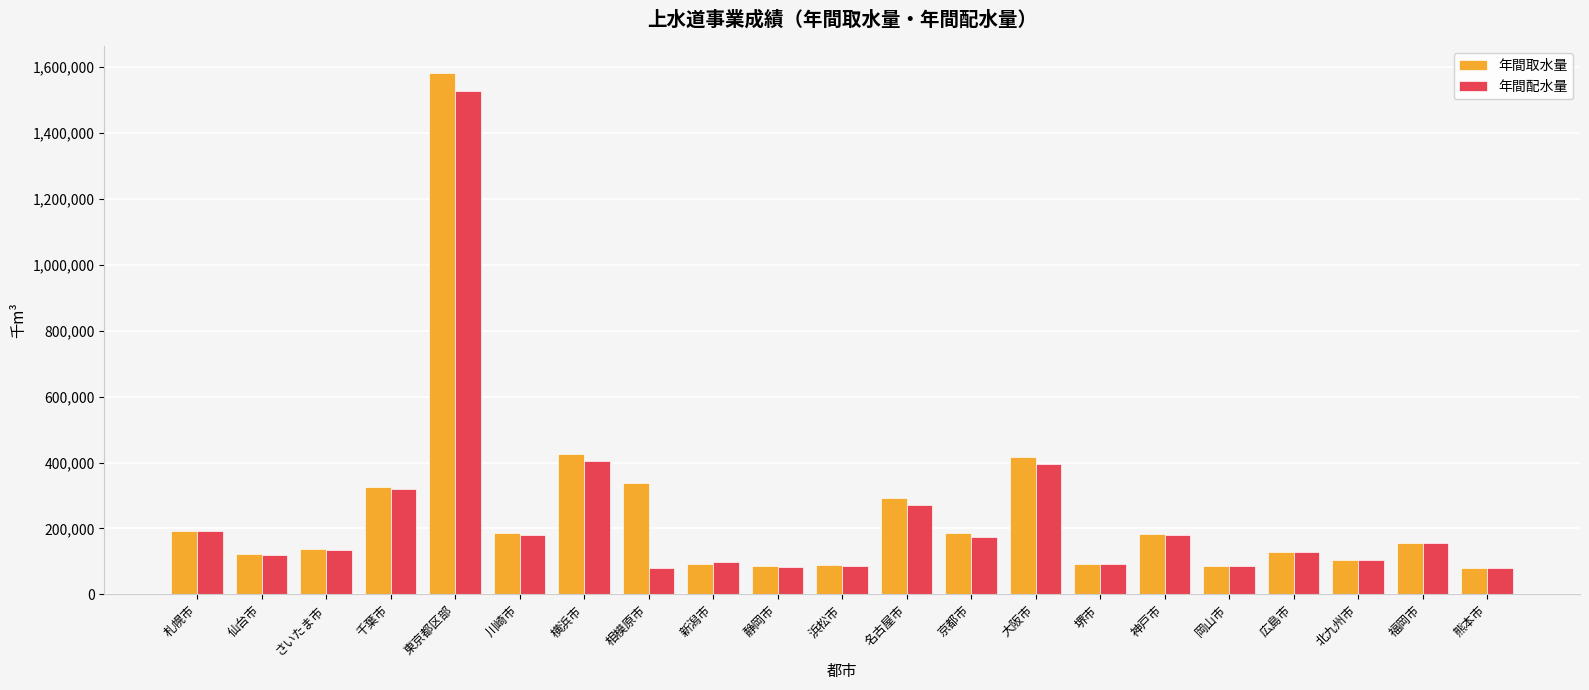

What position from the right is 熊本市?

1